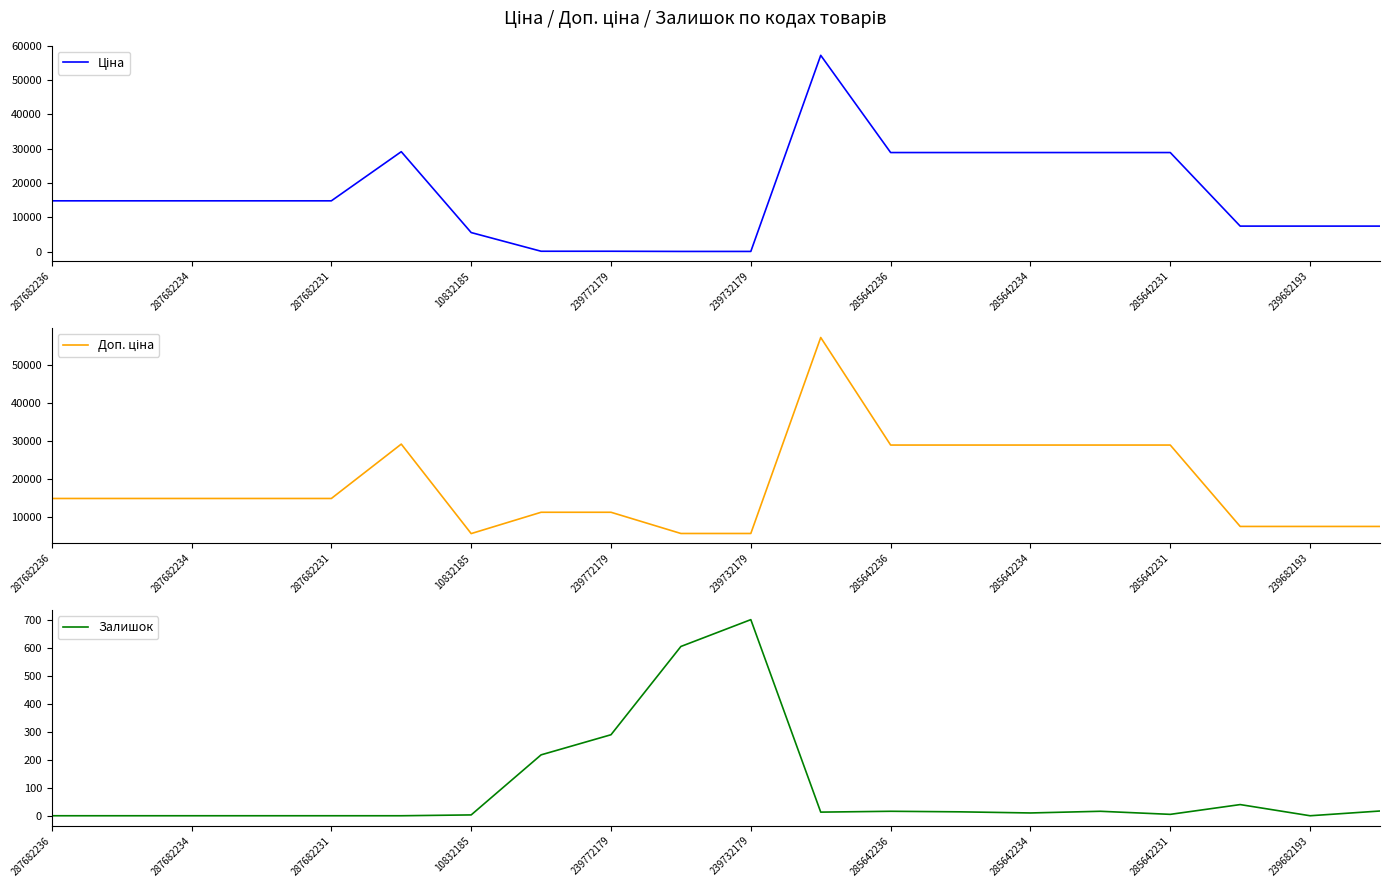

Where does the Ціна series first go above 14817?

287682236